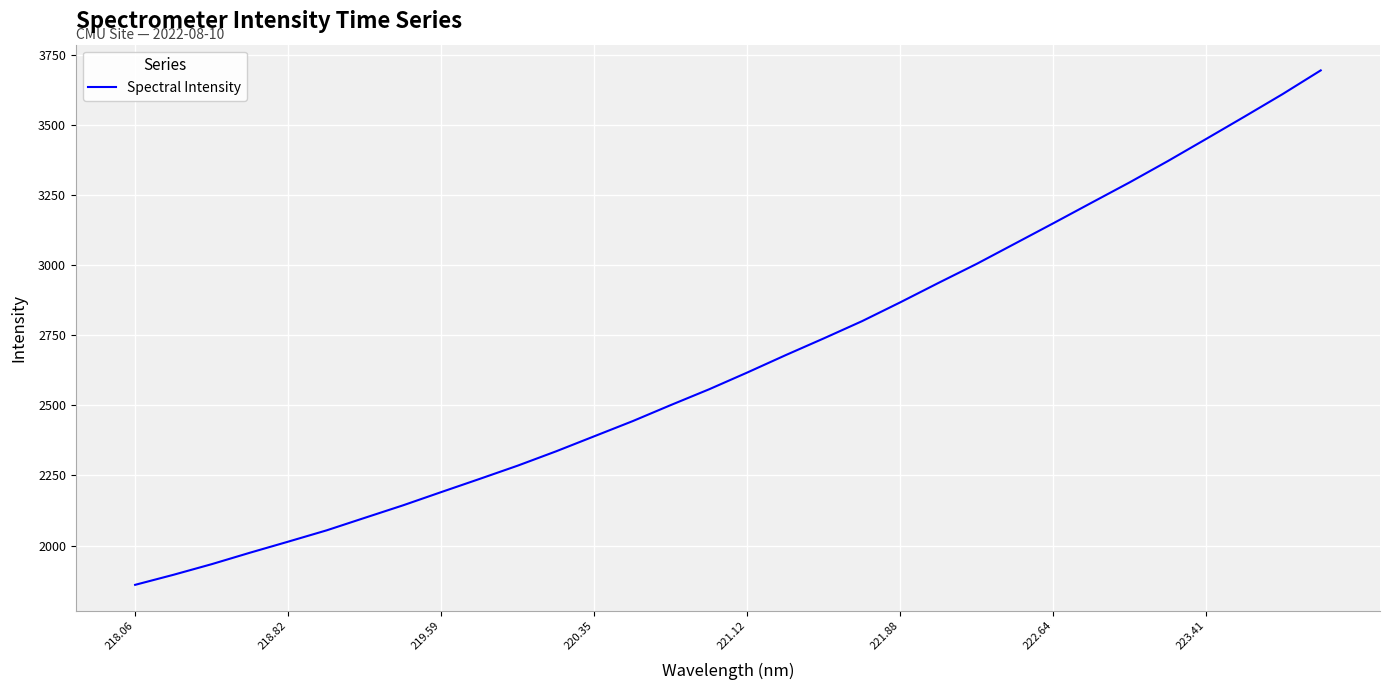

What is the maximum value shown in the chart?

3694.3